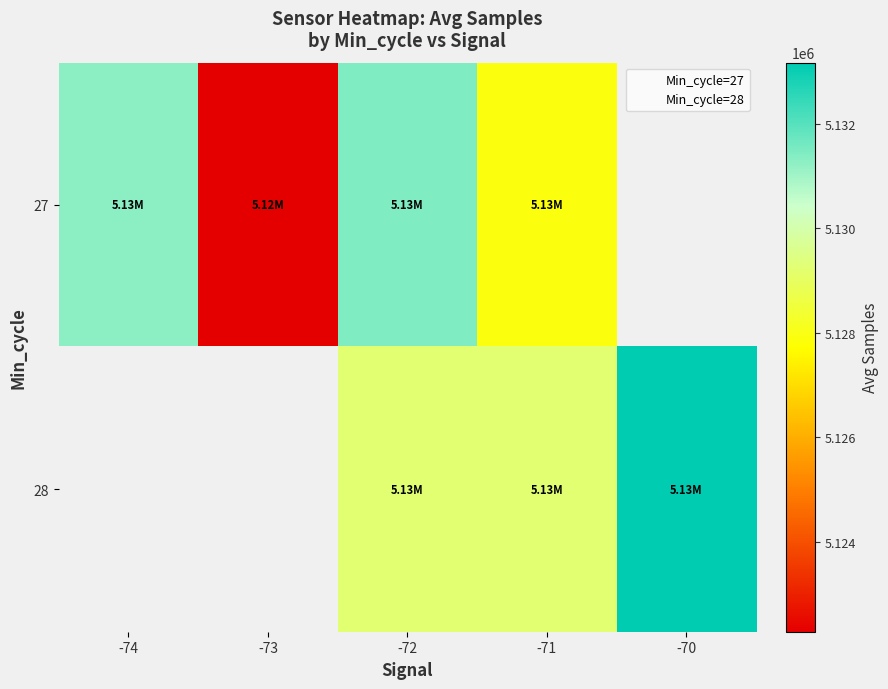

Is it true that 28 equals 6775167.5 at -71?

False